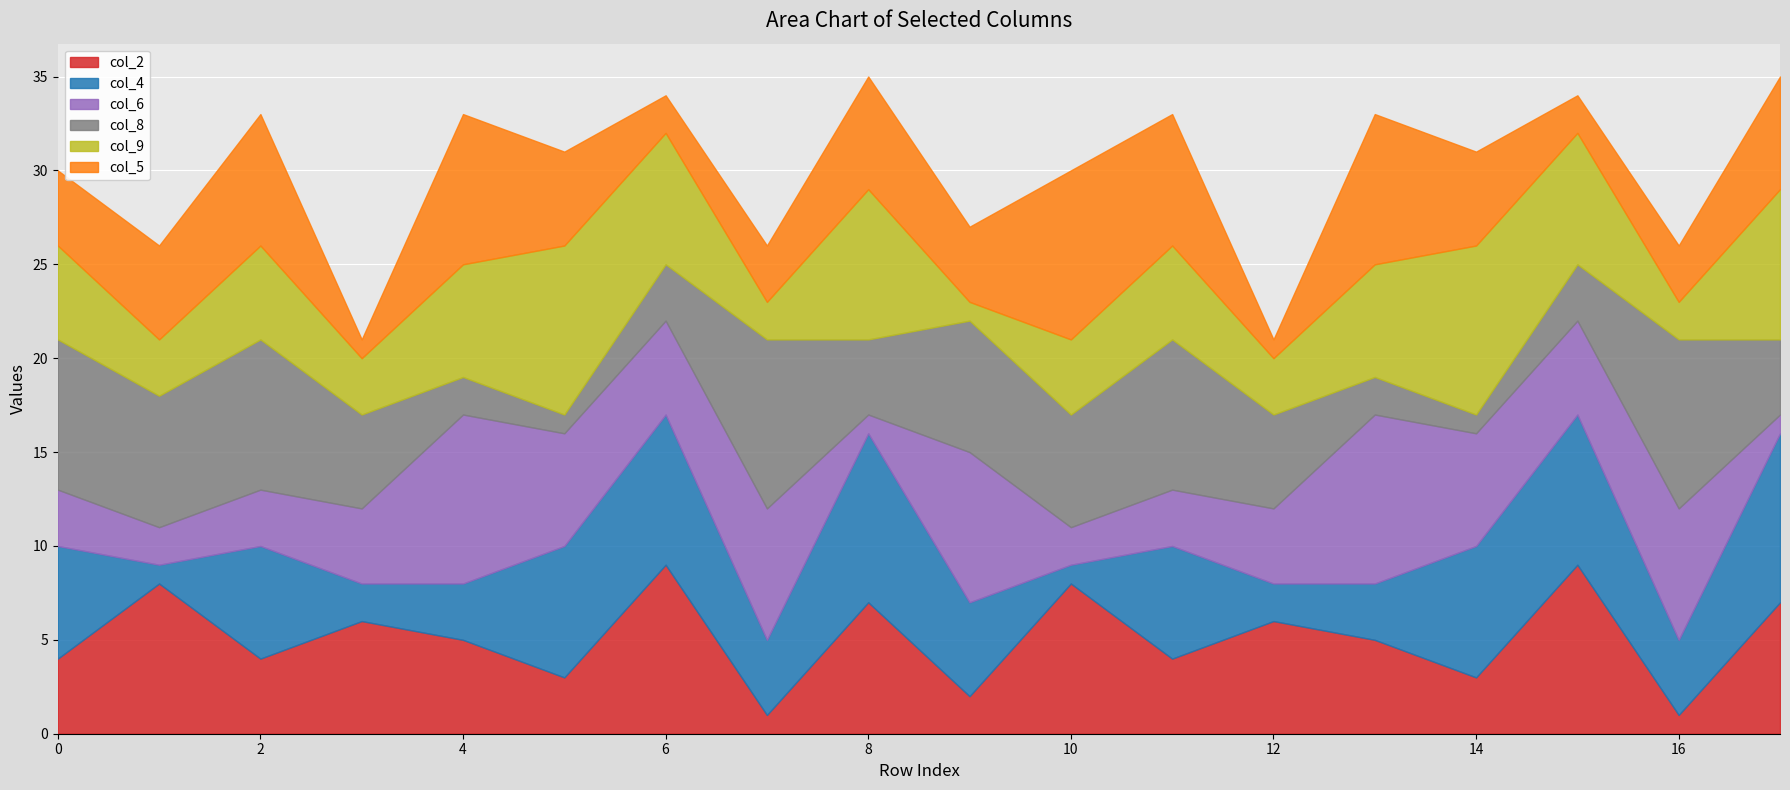

Reading right to left, list all the values displayed in this chart.

col_2: 7	1	9	3	5	6	4	8	2	7	1	9	3	5	6	4	8	4
col_4: 9	4	8	7	3	2	6	1	5	9	4	8	7	3	2	6	1	6
col_6: 1	7	5	6	9	4	3	2	8	1	7	5	6	9	4	3	2	3
col_8: 4	9	3	1	2	5	8	6	7	4	9	3	1	2	5	8	7	8
col_9: 8	2	7	9	6	3	5	4	1	8	2	7	9	6	3	5	3	5
col_5: 6	3	2	5	8	1	7	9	4	6	3	2	5	8	1	7	5	4